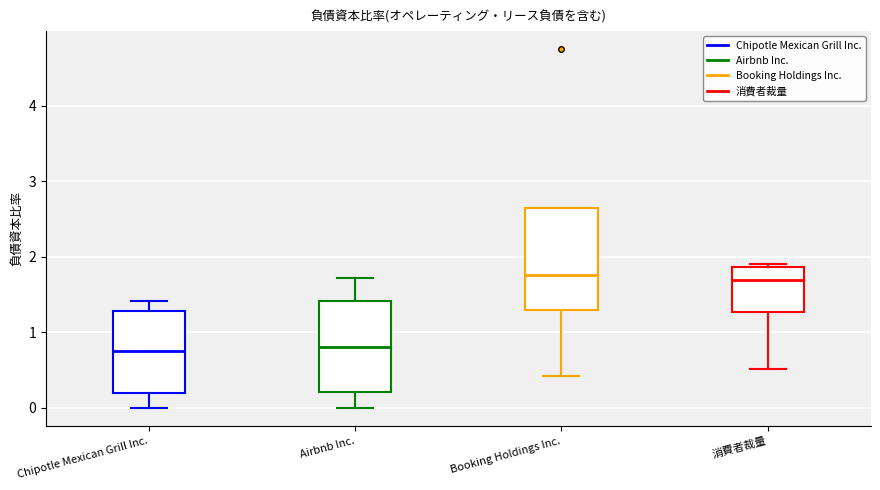

Reading left to right, read every box against the y-axis: the position of its median line, the range the box covers, and the ends of its whiskers. The values are not printed on the chart, so give them approximately, as read against the axis.

Chipotle Mexican Grill Inc.: median 0.8, box 0.2 to 1.3, whiskers 0.0 to 1.4
Airbnb Inc.: median 0.8, box 0.2 to 1.4, whiskers 0.0 to 1.7
Booking Holdings Inc.: median 1.8, box 1.3 to 2.6, whiskers 0.4 to 2.6
消費者裁量: median 1.7, box 1.3 to 1.9, whiskers 0.5 to 1.9 (just above the box's upper edge)